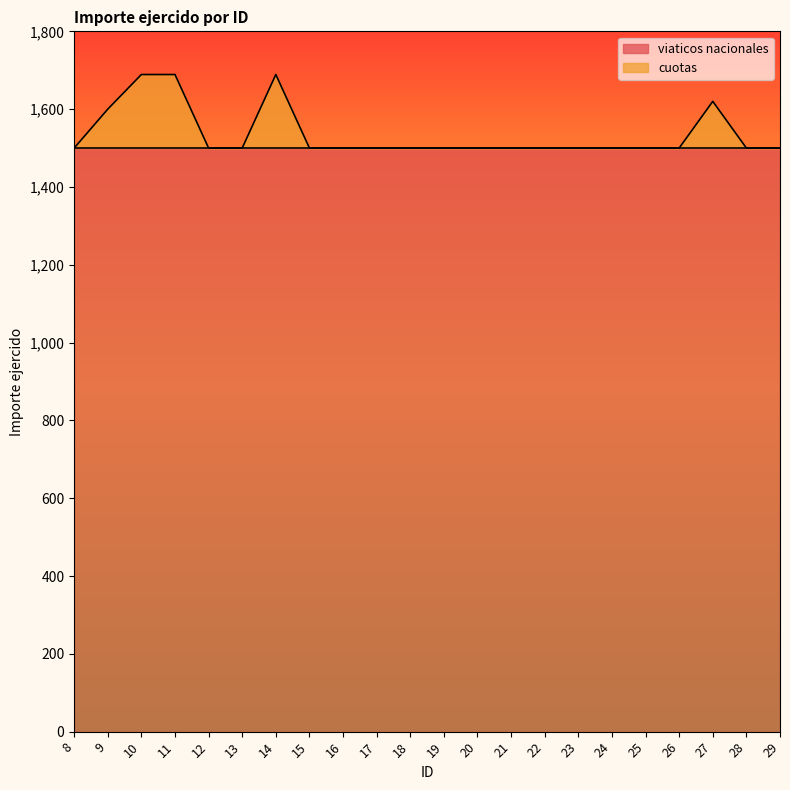

What value does the data have at 19, to the nearest 5?

1500